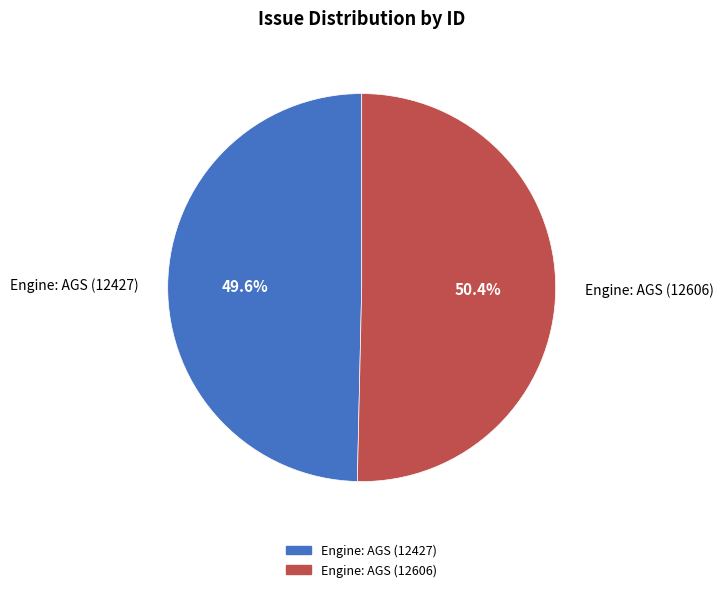

What is the total percentage of Engine: AGS (12427) and Engine: AGS (12606)?

100.0%